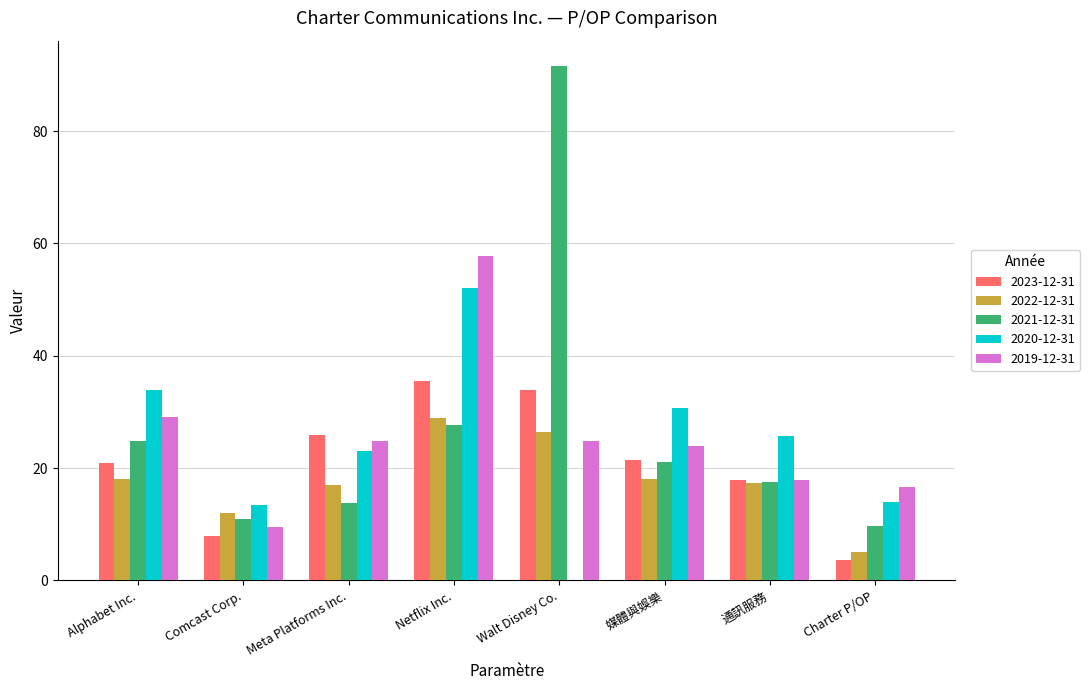

What is the highest value of the 2020-12-31 series?

52.0